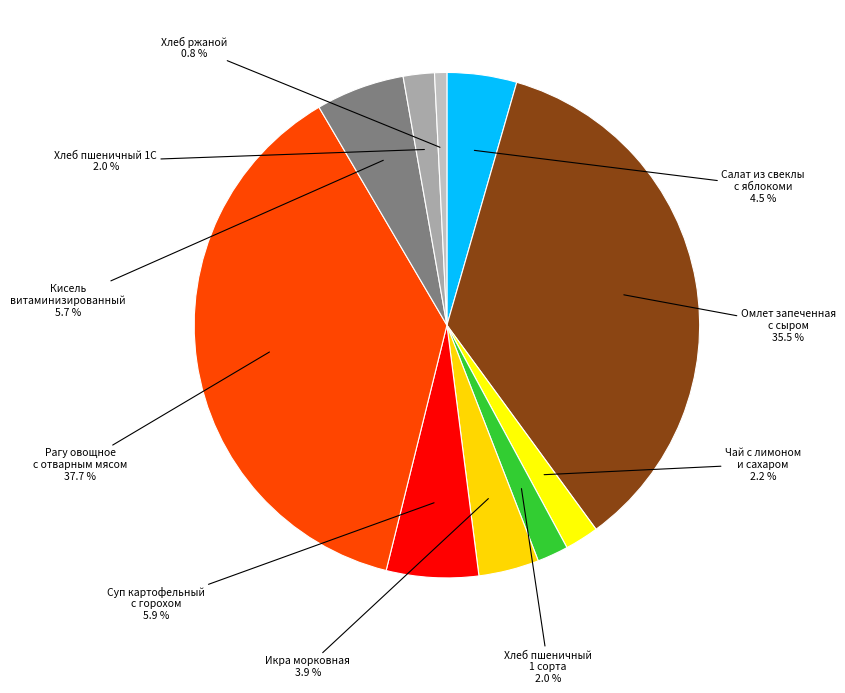

To the nearest percent, what is the difference between the largest and smallest slice percentages?

37%